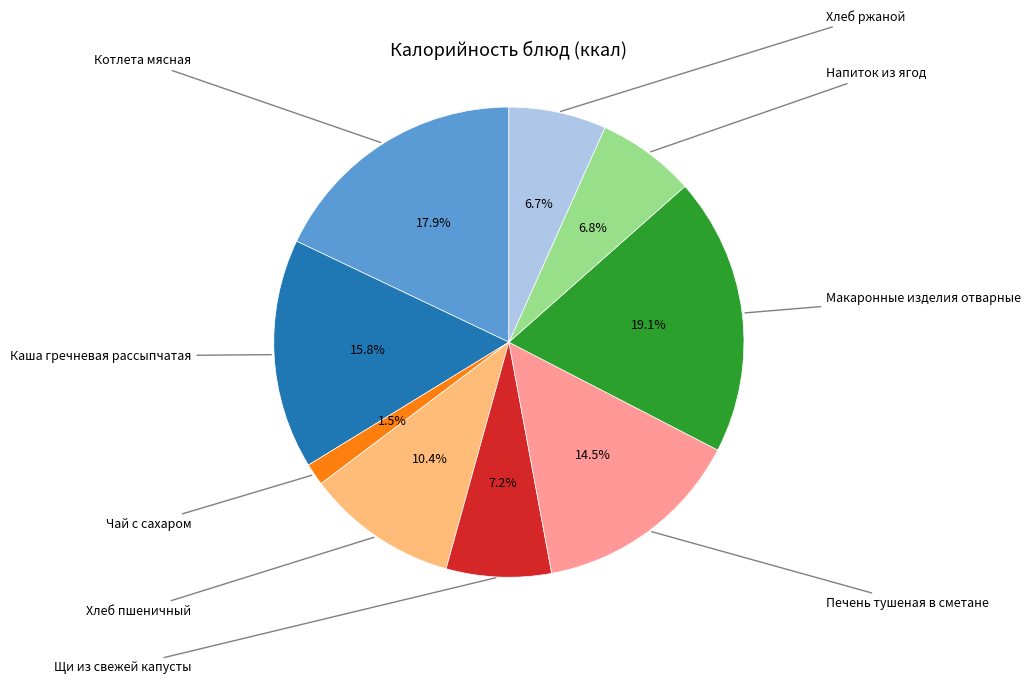

Is there a majority slice in this chart?

No